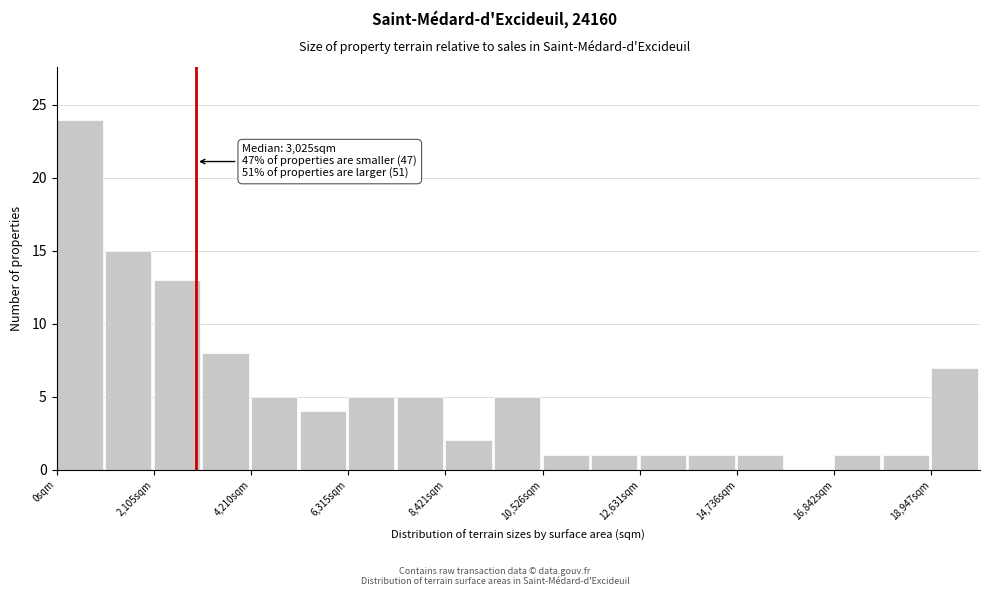

Around what value on the x-axis is the tallest bar? Give the approximate position of its centre, as read against the axis.

500